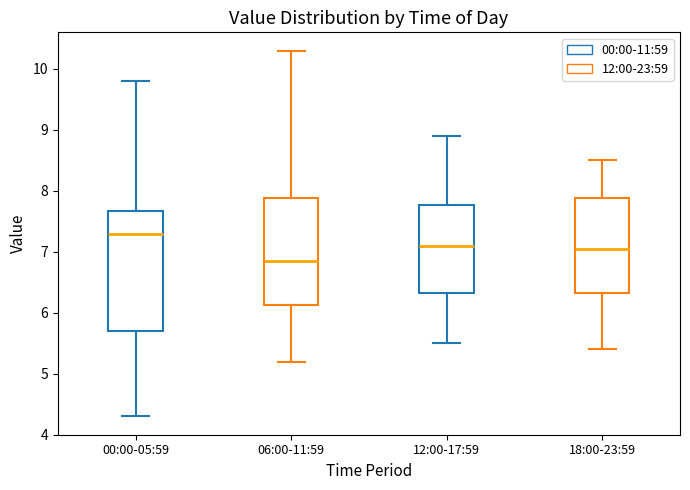

Reading left to right, read every box against the y-axis: the position of its median line, the range the box covers, and the ends of its whiskers. The values are not printed on the chart, so give them approximately, as read against the axis.

00:00-05:59: median 7.3, box 5.7 to 7.7, whiskers 4.3 to 9.8
06:00-11:59: median 6.9, box 6.1 to 7.9, whiskers 5.2 to 10.3
12:00-17:59: median 7.1, box 6.3 to 7.8, whiskers 5.5 to 8.9
18:00-23:59: median 7.1, box 6.3 to 7.9, whiskers 5.4 to 8.5